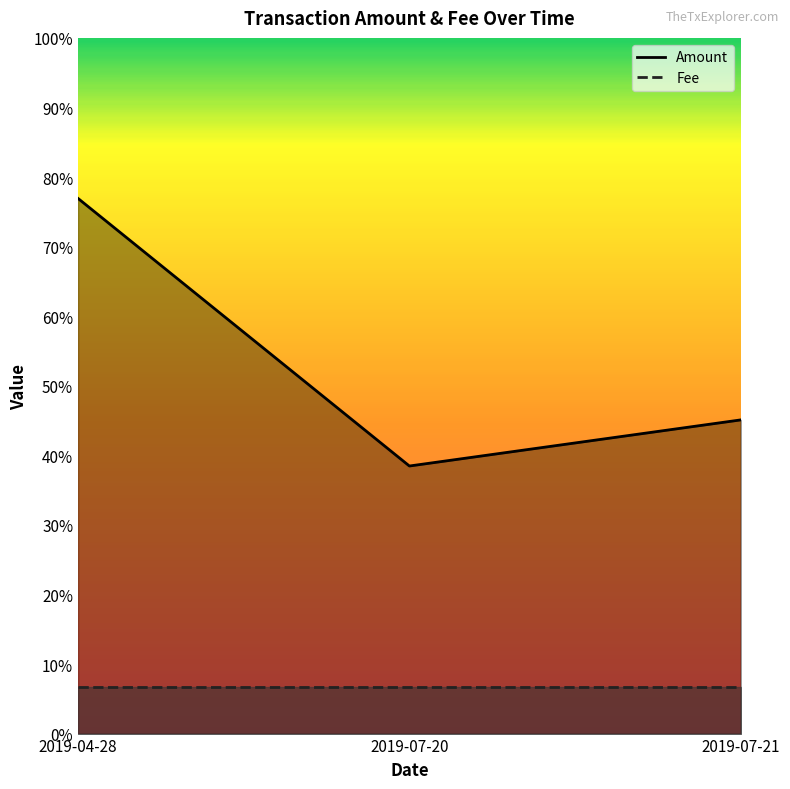

Where is the data nearest to the value 0?

2019-07-20